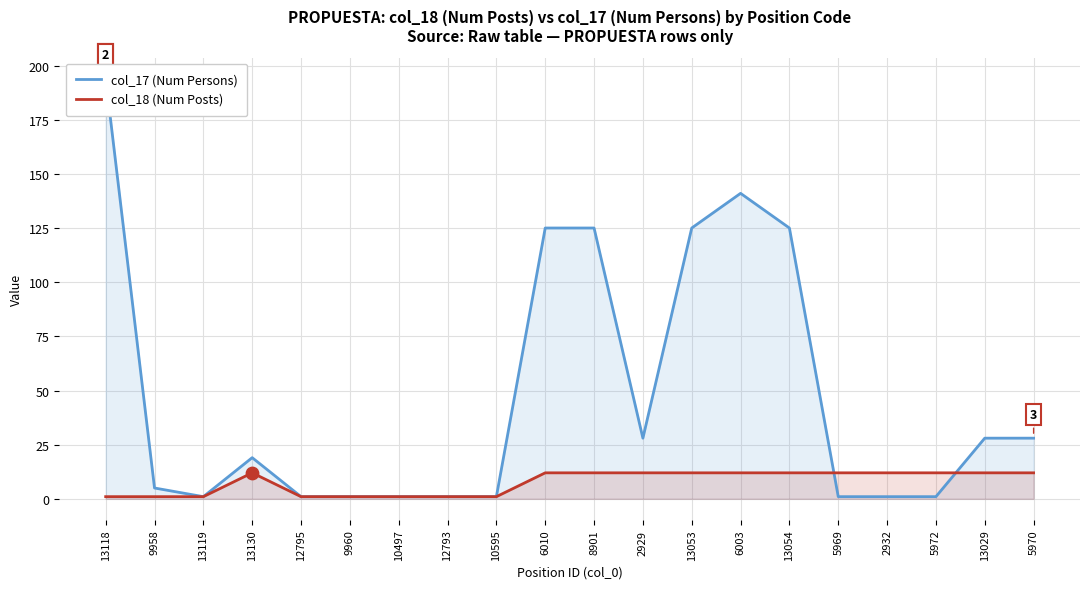

Which series has the largest total across all categories?

col_17 (Num Persons)